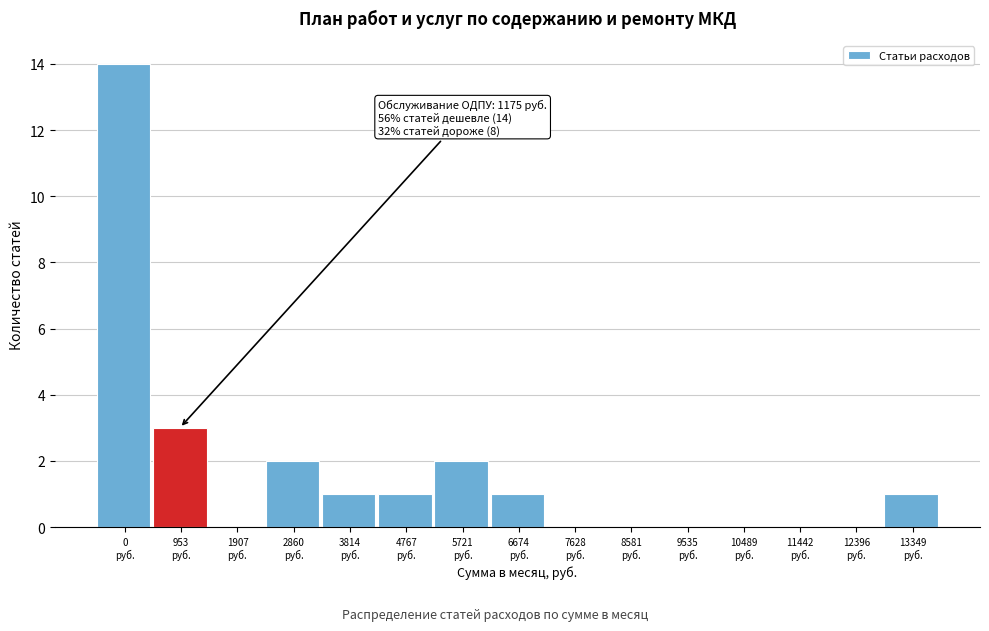

What is the greatest value displayed?

14